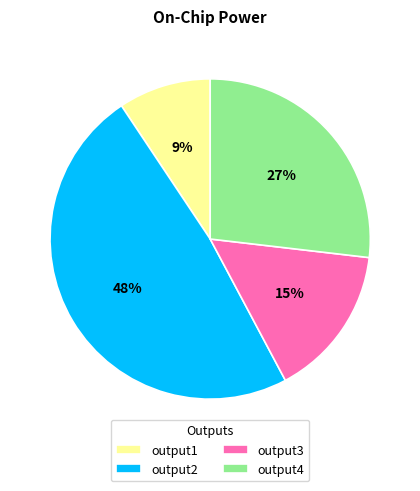

True or false: output1 accounts for 4% of the total.

False